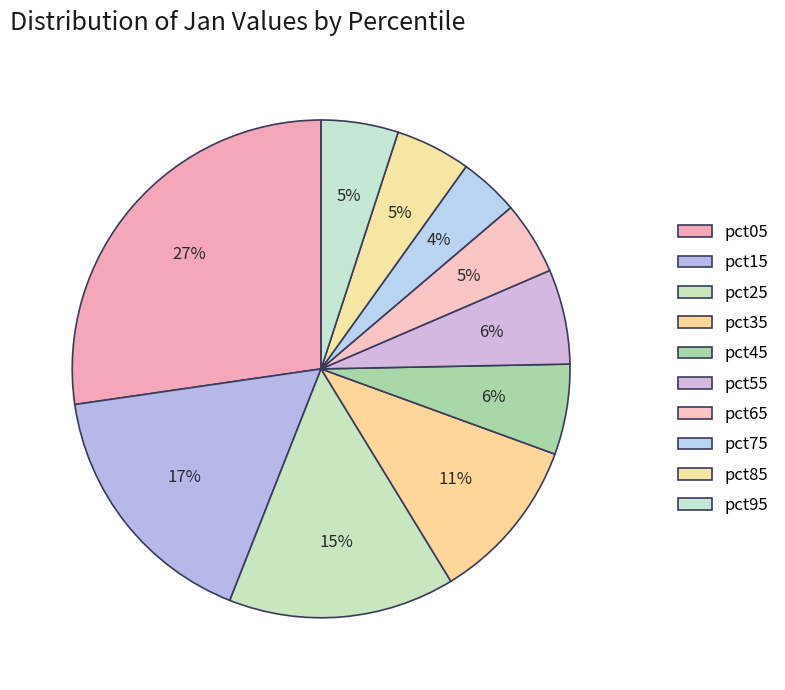

Is it true that pct15 is 8% of the pie?

False